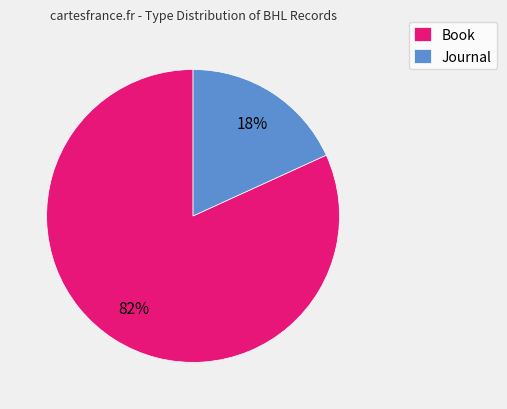

To the nearest percent, what percentage of the pie is Journal?

18%